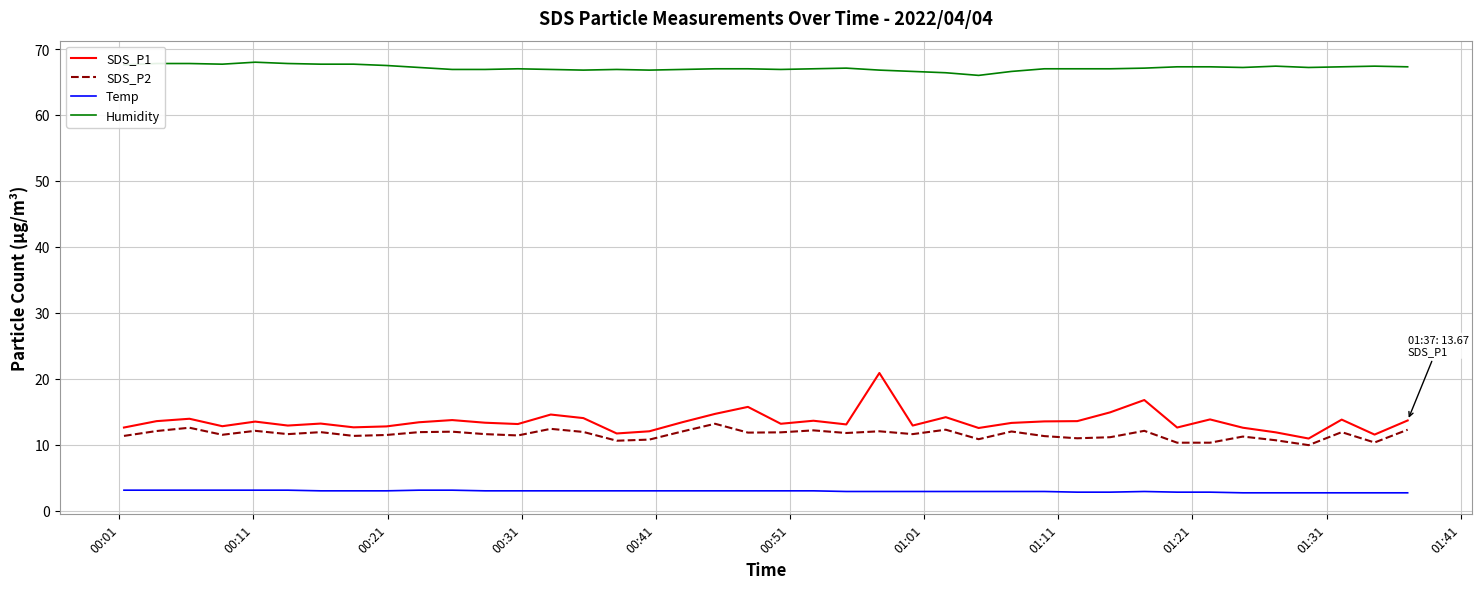

True or false: Humidity and SDS_P1 intersect in this chart.

False